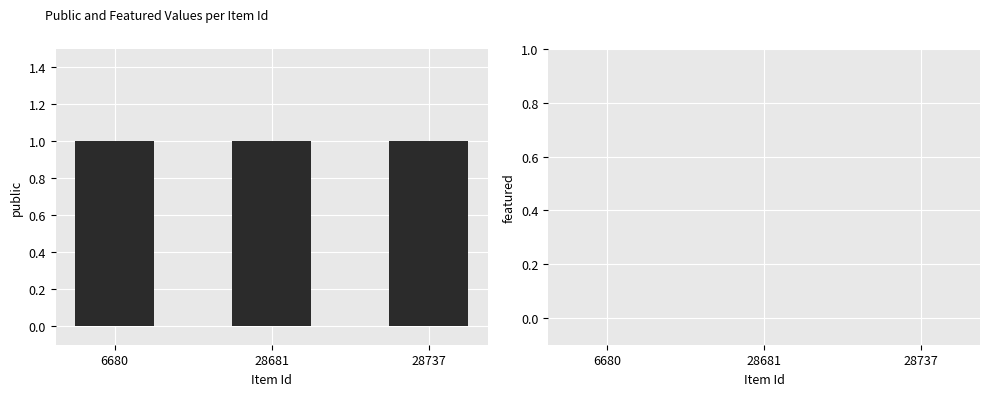

Rank the categories by public value from highest to lowest.

6680, 28681, 28737